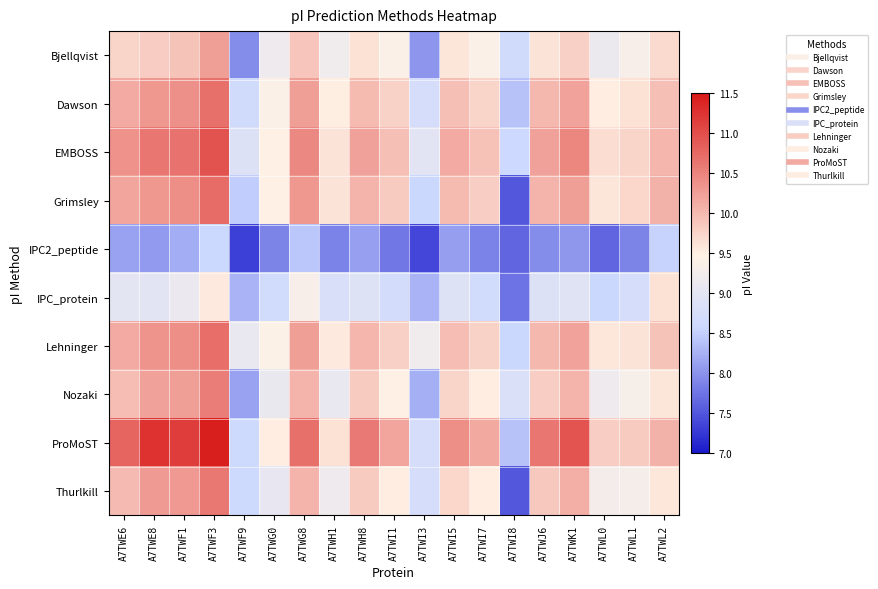

What is the greatest value displayed?

11.4